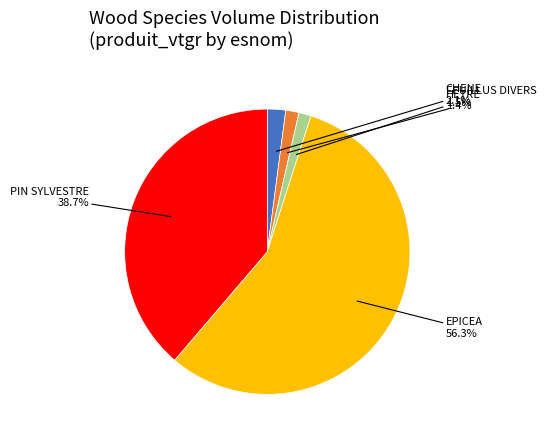

Is there any slice that represents more than half of the pie?

Yes